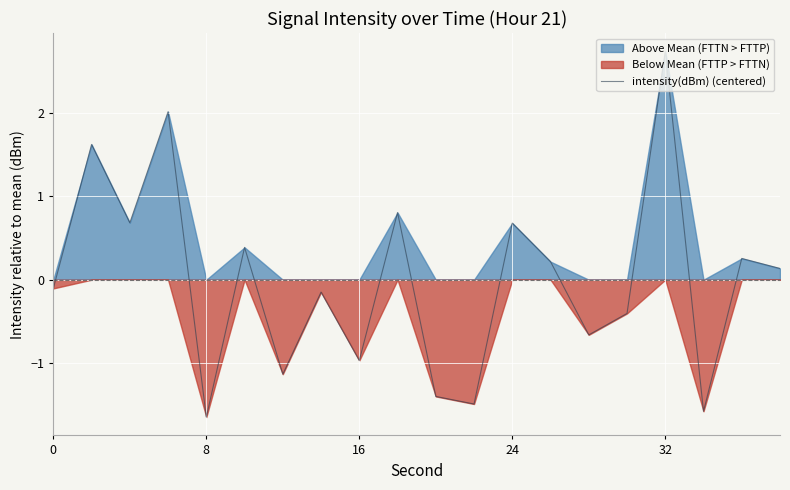

What is the difference between the second highest and minimum values?

3.7